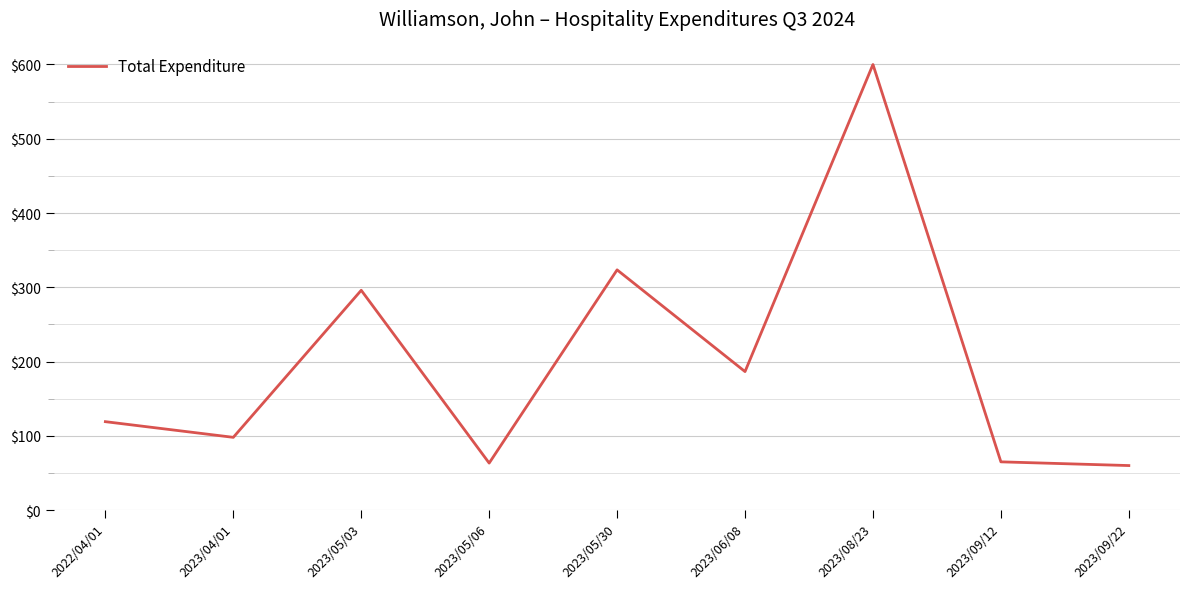

How many series are shown in this chart?

1